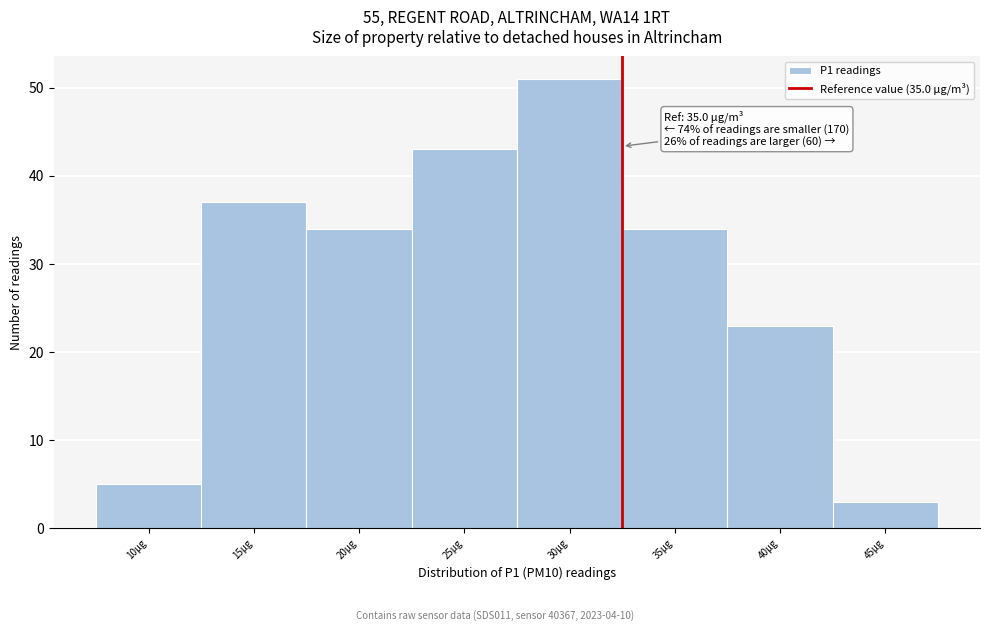

Reading left to right, what are all the values shown in this chart?

5	37	34	43	51	34	23	3